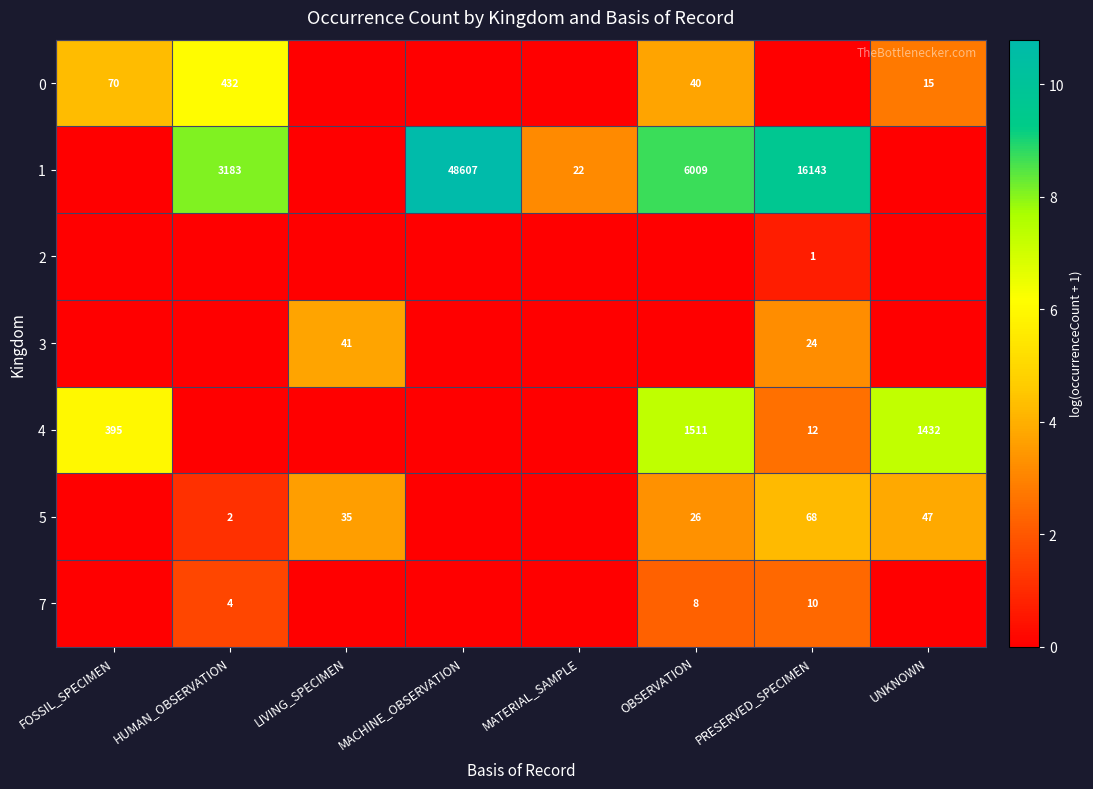

How many categories are shown in the chart?

8